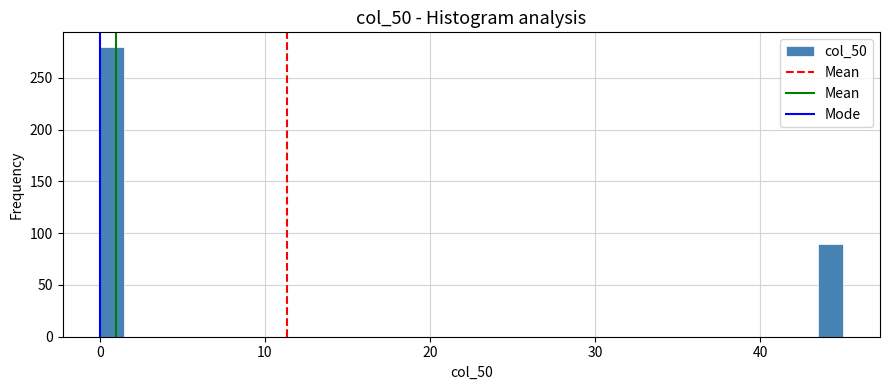

Read against the x-axis, roughly where is the centre of the tallest bar?

1